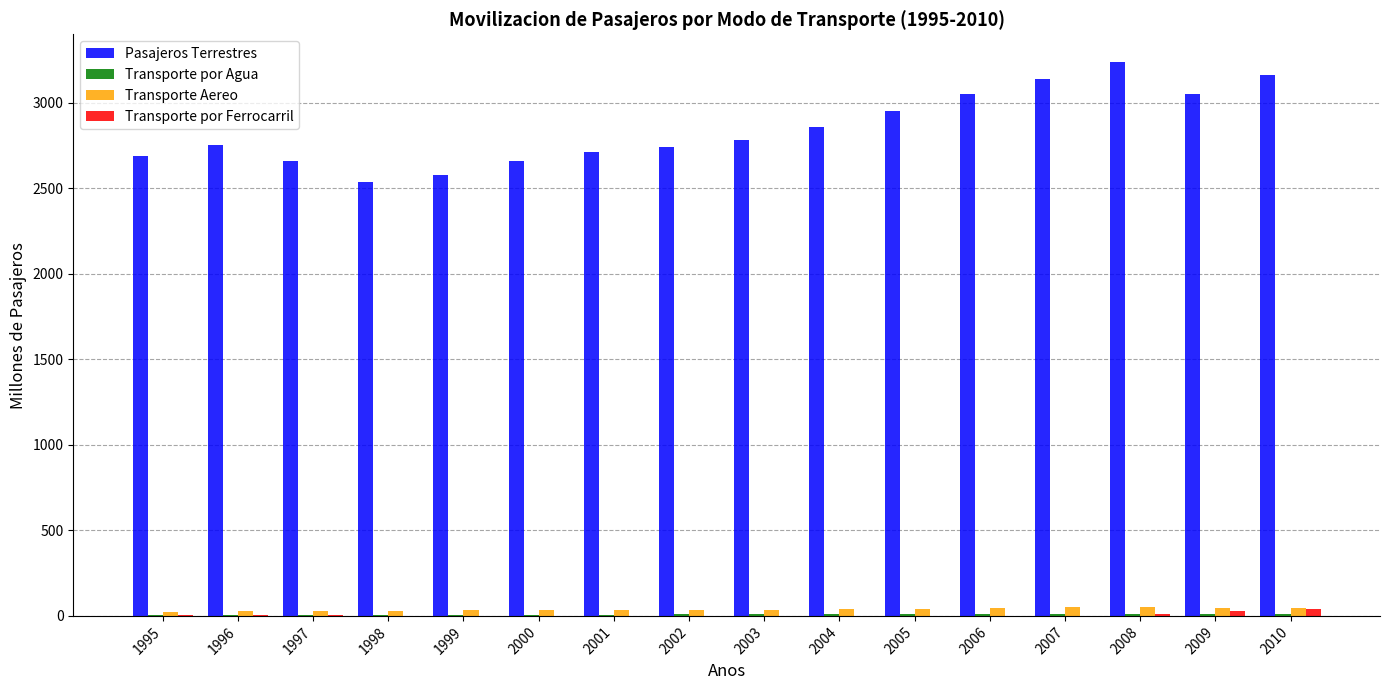

Which series changed the most between 1997 and 2006?

Pasajeros Terrestres